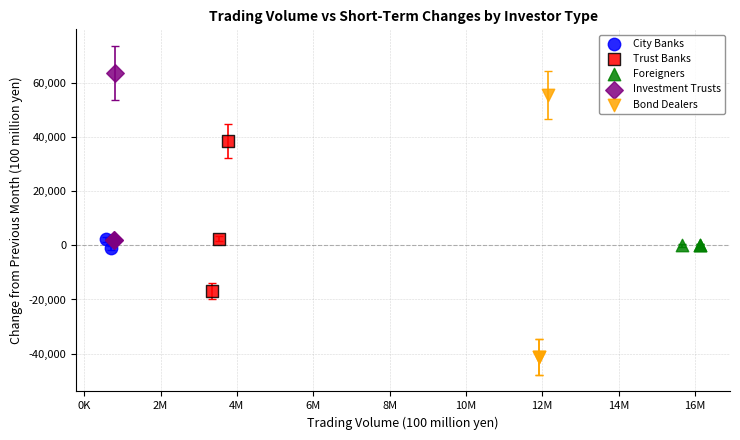

Which series reaches the maximum Y coordinate?

Investment Trusts